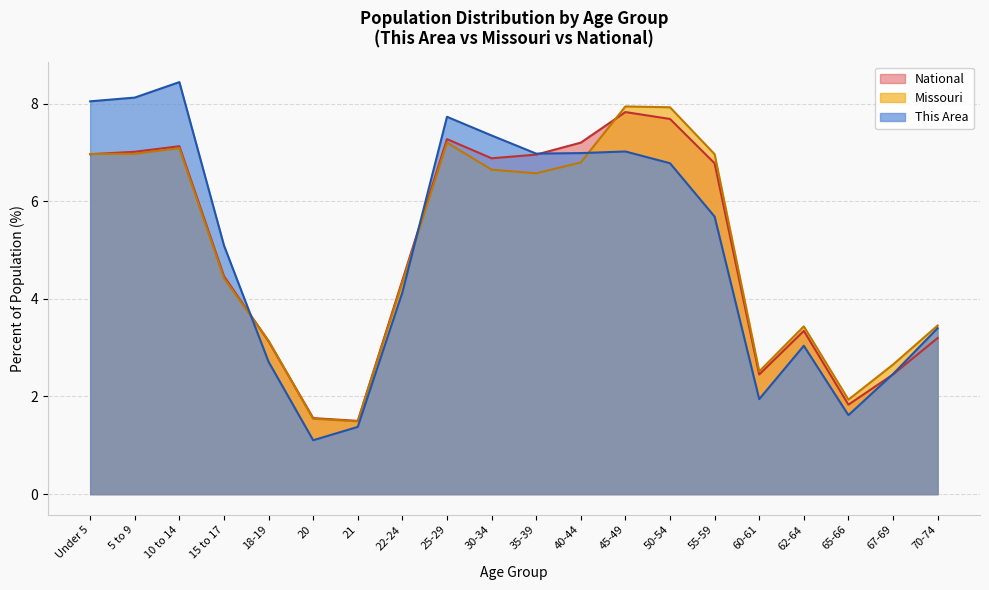

After their last crossing, which series has the higher values: Missouri or National?

Missouri